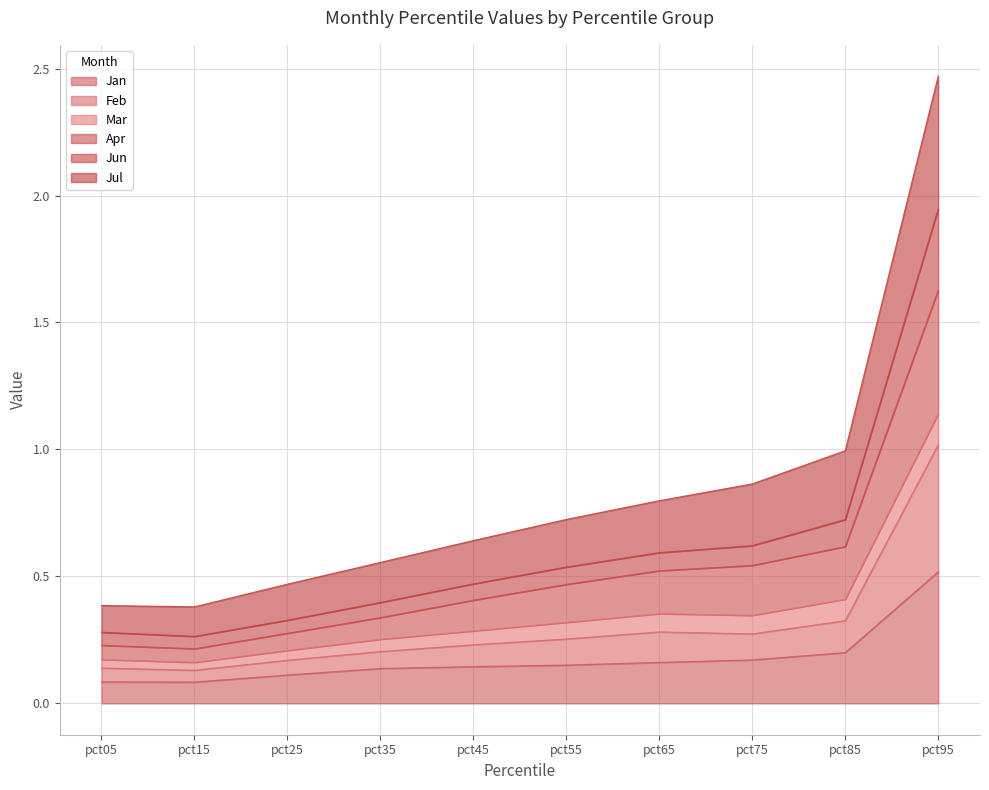

In Feb, how many points are lower than both neighbors (excluding endpoints)?

2